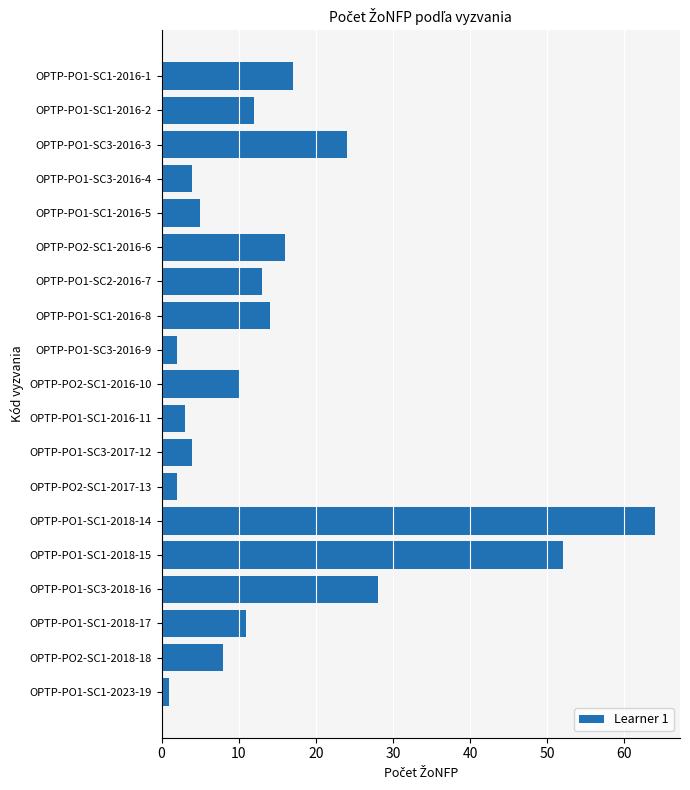

What is the sum of all values?

290